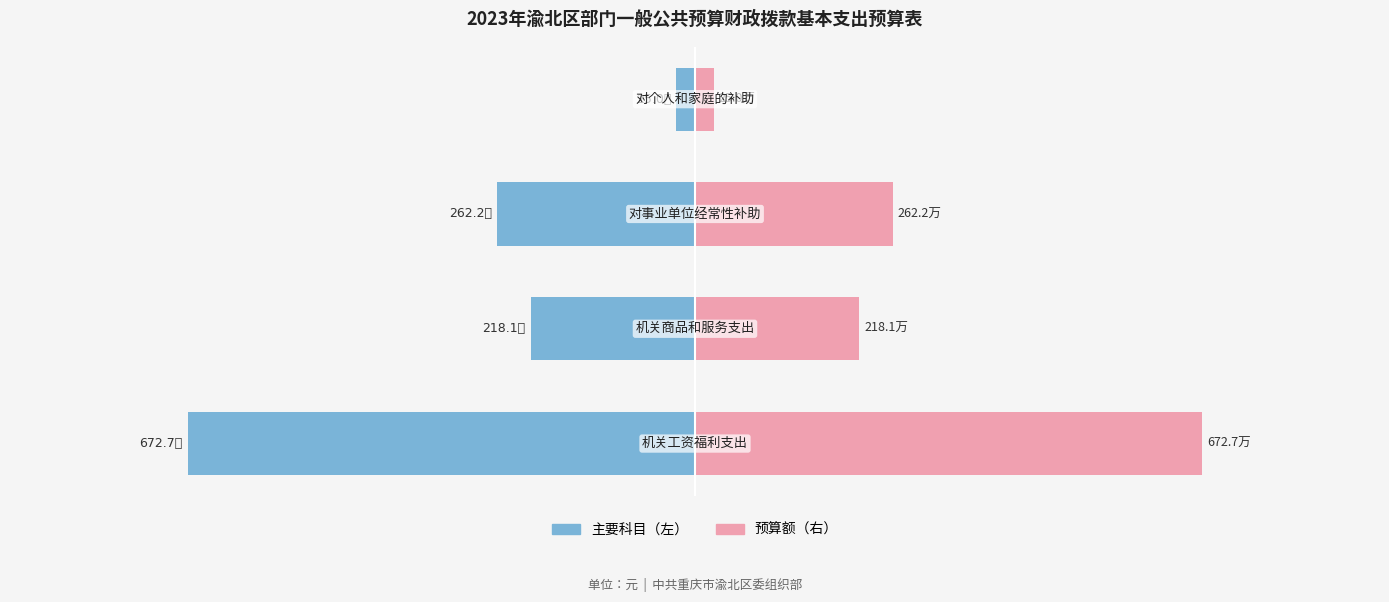

List the labels in order of 主要科目 value, largest first.

3, 1, 2, 0